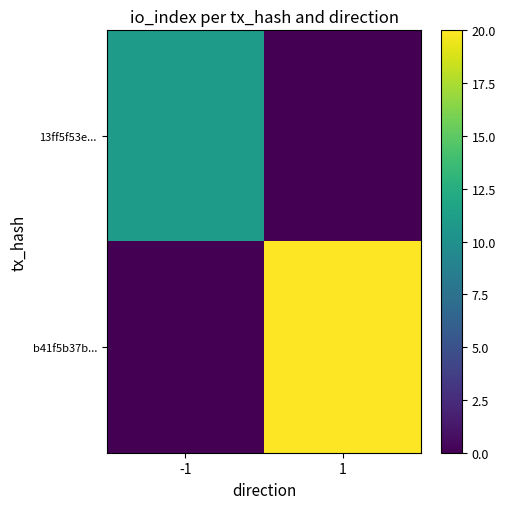

Between 1 and -1, which is larger?

-1